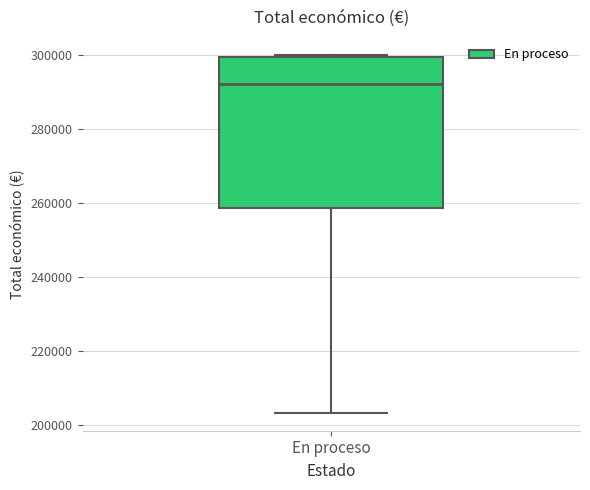

Transcribe this box plot: give where the median line is, the range the box spans, and where the two whiskers end, as read against the y-axis. The values are not printed on the chart, so give them approximately, as read against the axis.

median 292000, box 258000 to 300000, whiskers 204000 to 300000